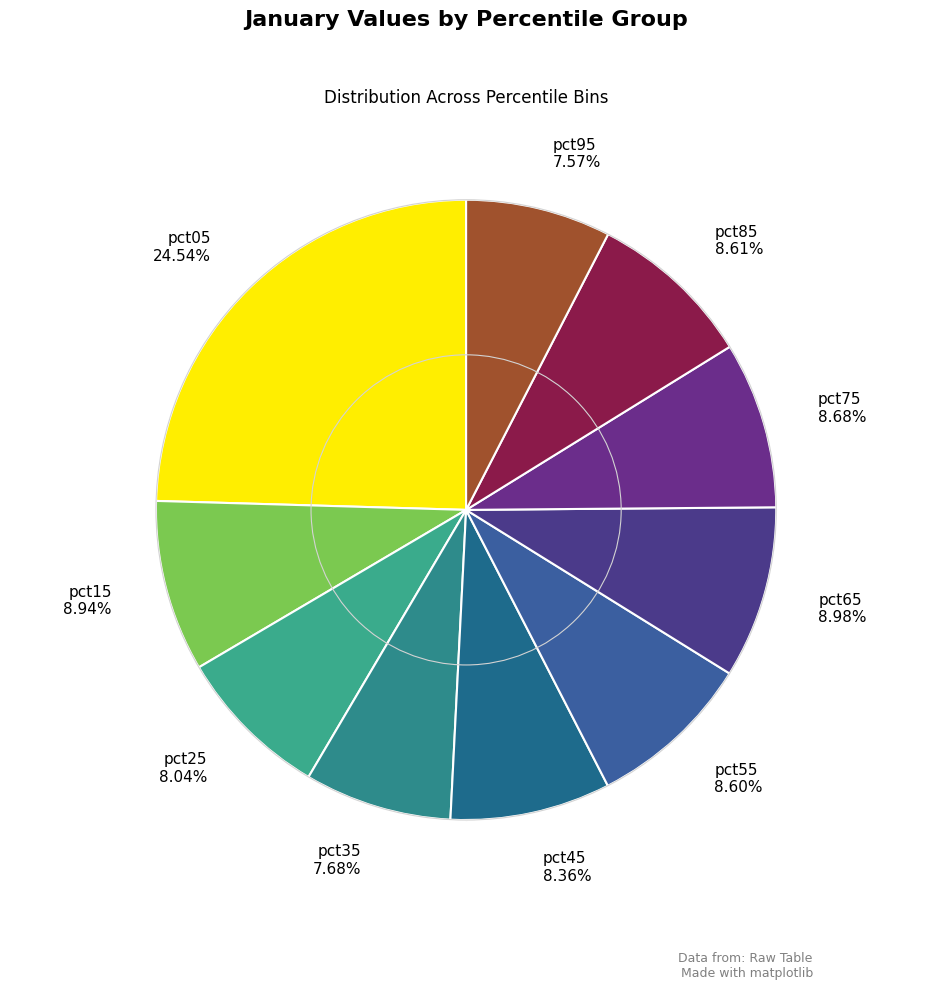

The pct75 slice represents 15% of the pie. True or false?

False